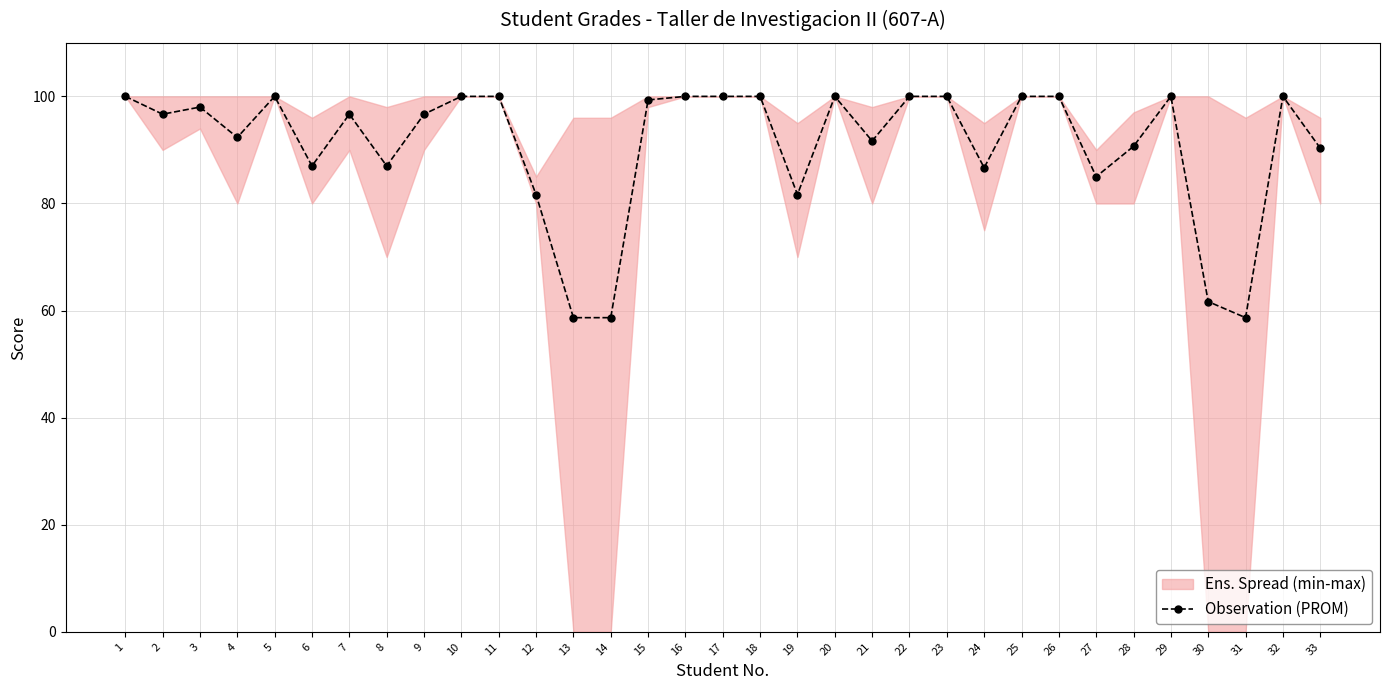

What is the maximum value shown in the chart?

100.0